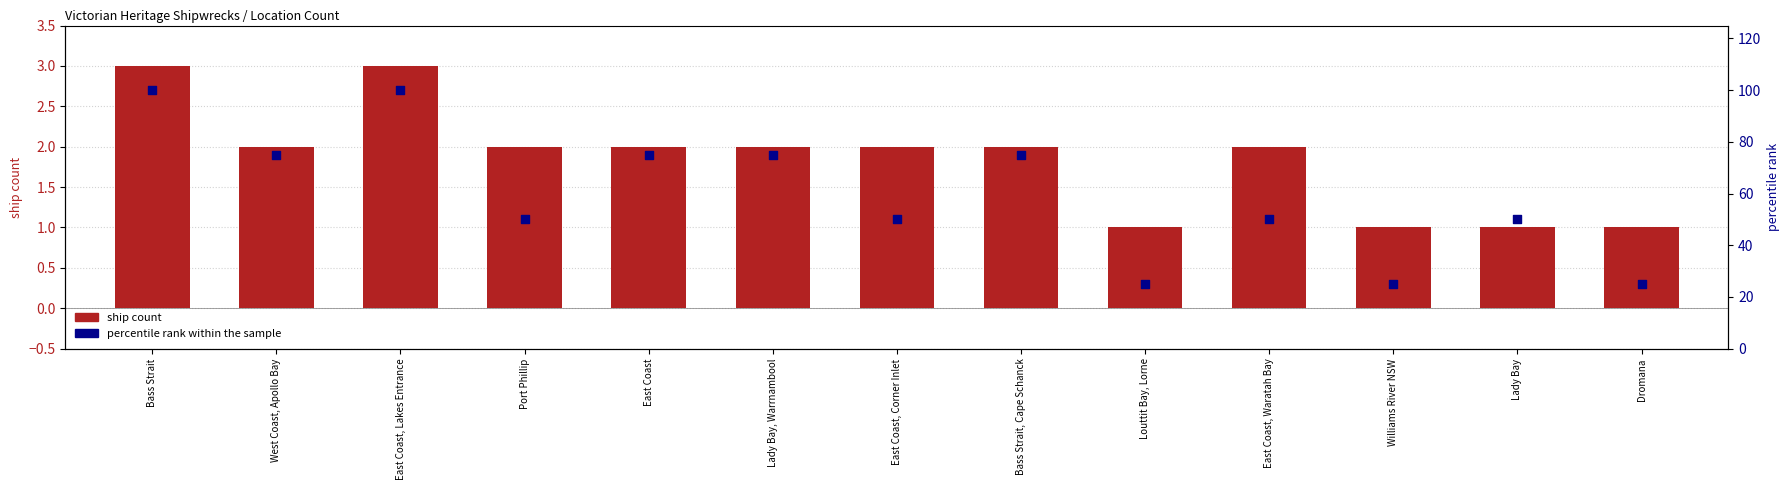

Which series reaches the maximum Y coordinate?

percentile rank within the sample